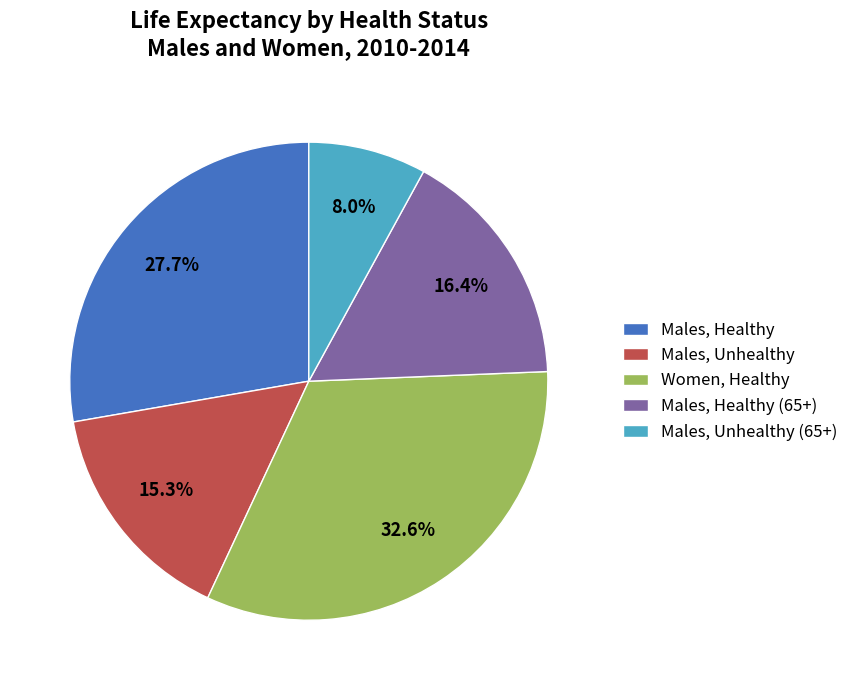

What is the total percentage of Males, Healthy (65+) and Women, Healthy?

49.0%